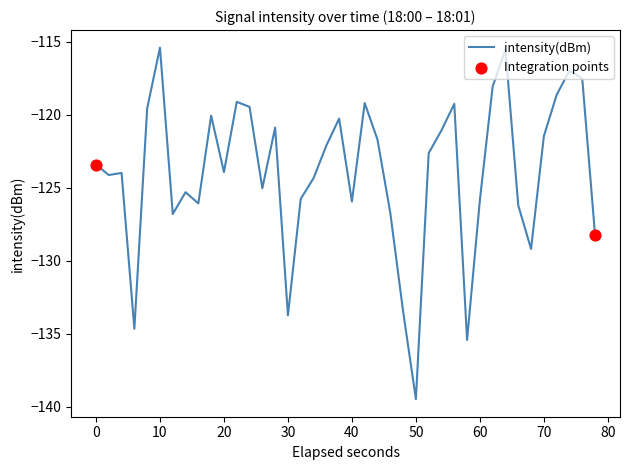

What is the difference between the maximum and minimum values?

24.1